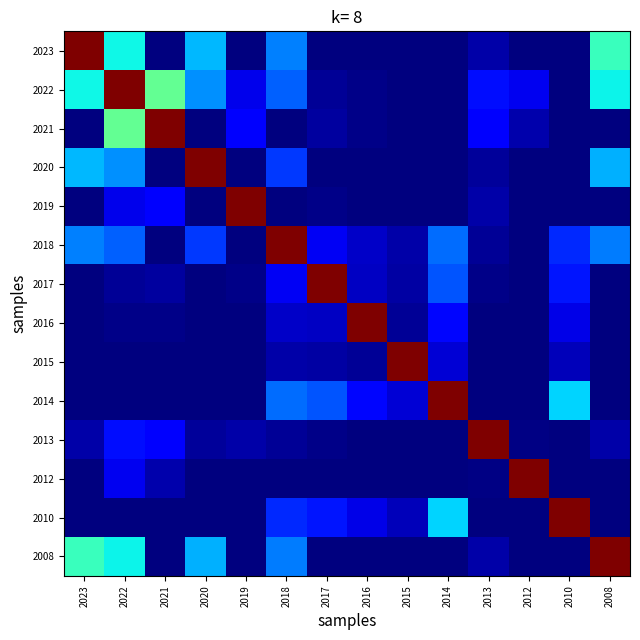

Which series has the largest total across all categories?

2022